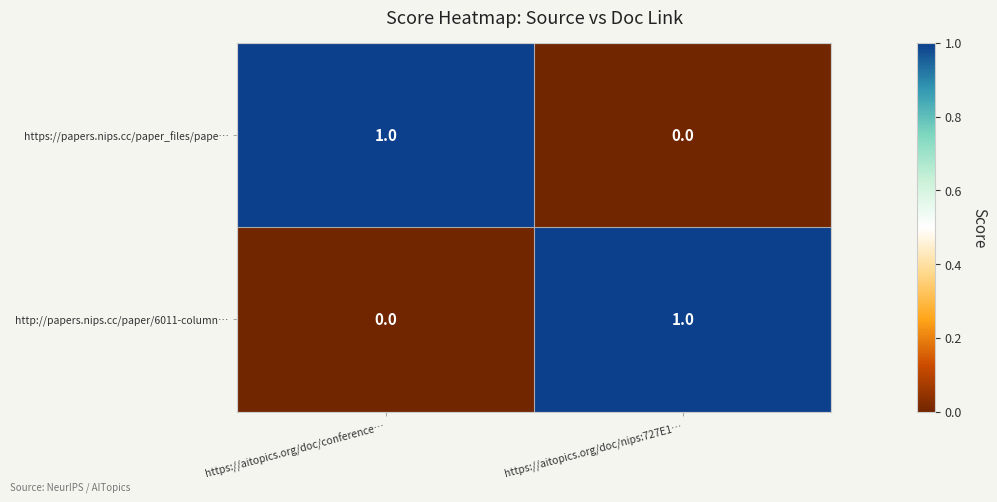

Is it true that https://papers.nips.cc/paper_files/pape… equals 1 at https://aitopics.org/doc/conference…?

True